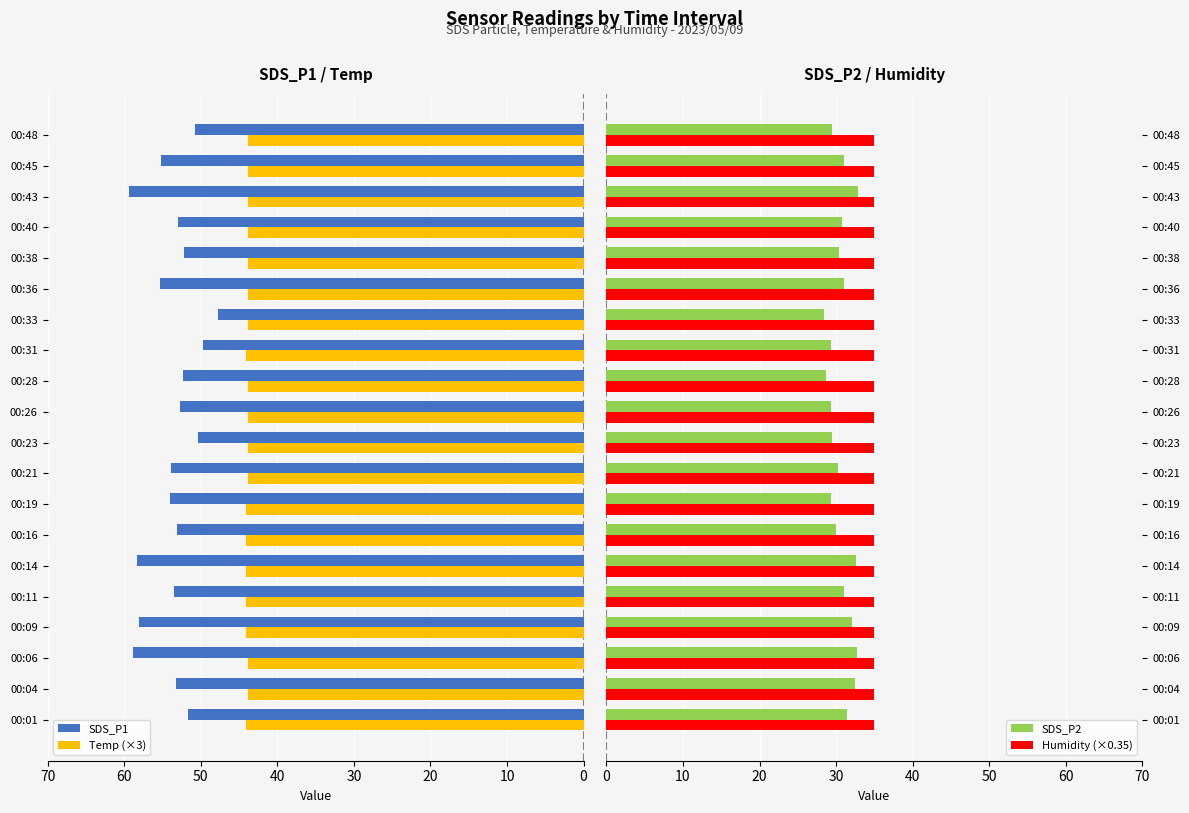

True or false: Temp (×3) has a value of 43.8 at 00:04.

True